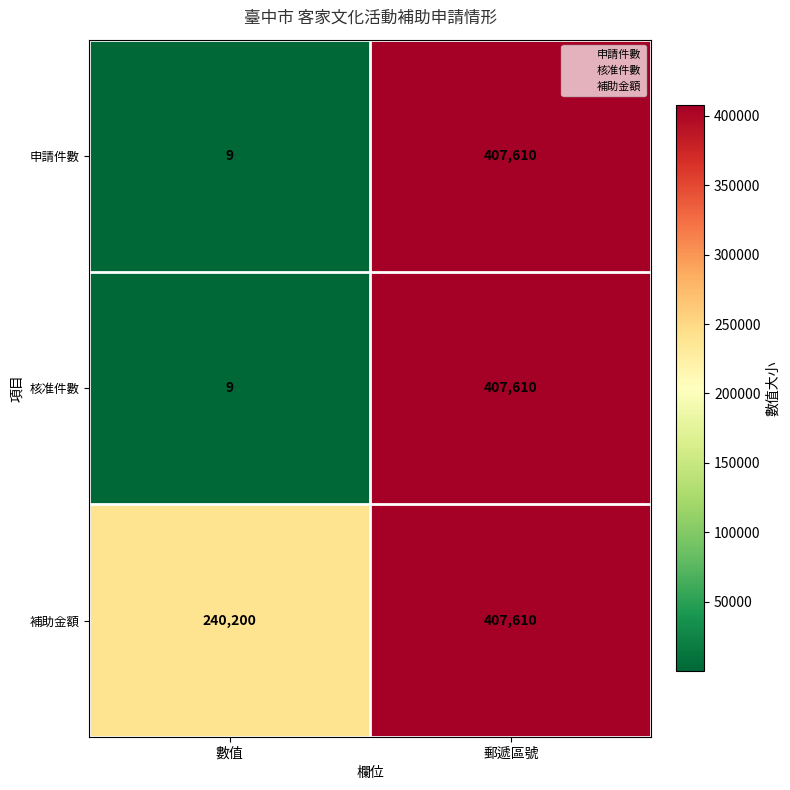

Reading left to right, list all the values displayed in this chart.

申請件數: 數值=9	郵遞區號=407610
核准件數: 數值=9	郵遞區號=407610
補助金額: 數值=240200	郵遞區號=407610